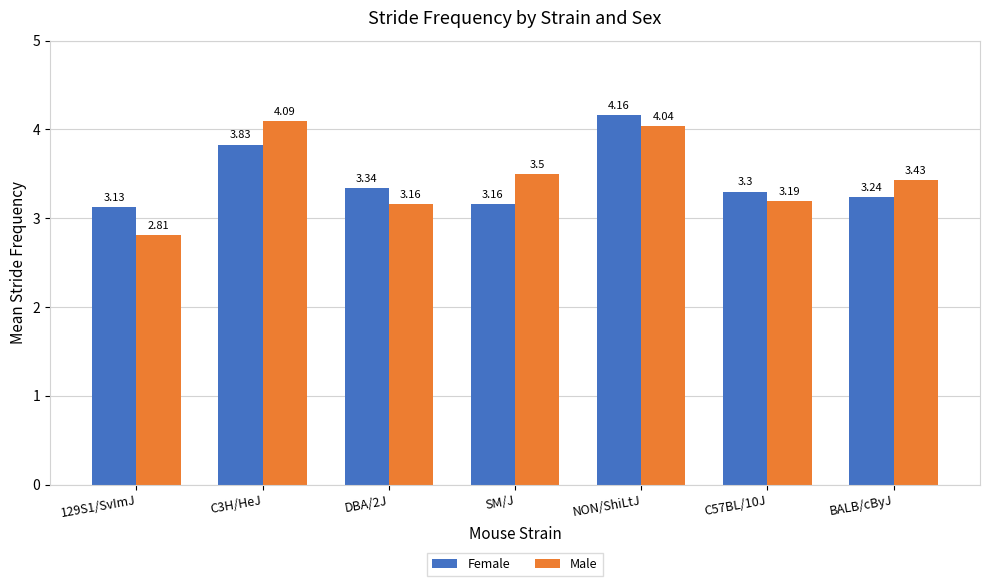

The value of Male at DBA/2J is 3.2. True or false?

True